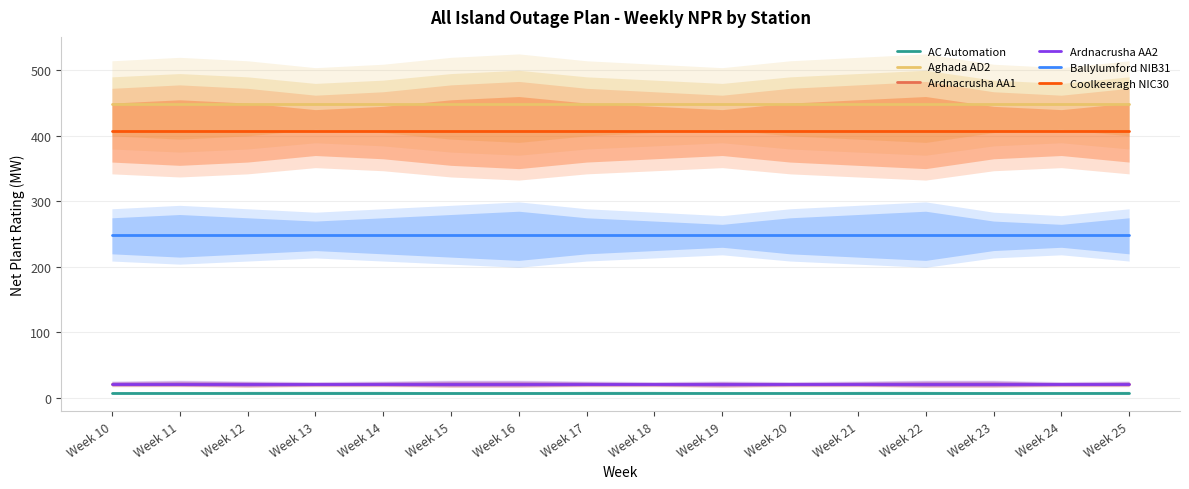

True or false: AC Automation has a value of 8 at Week 10.

True